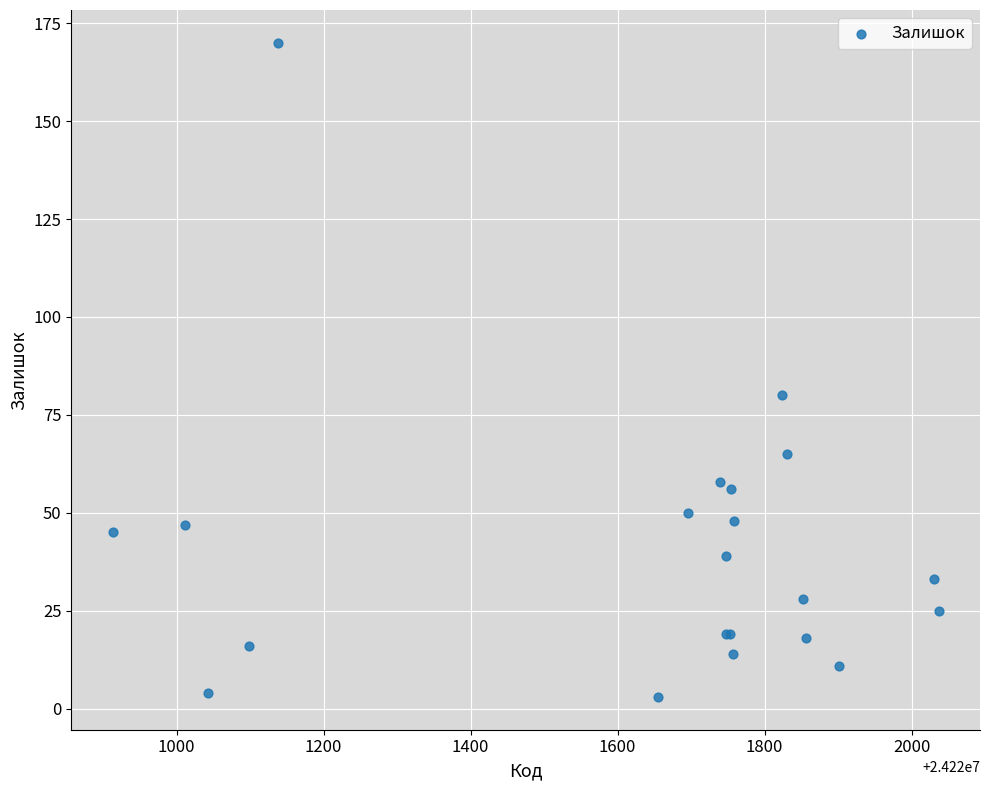

What Y value in the scatter plot is closest to 86?

80